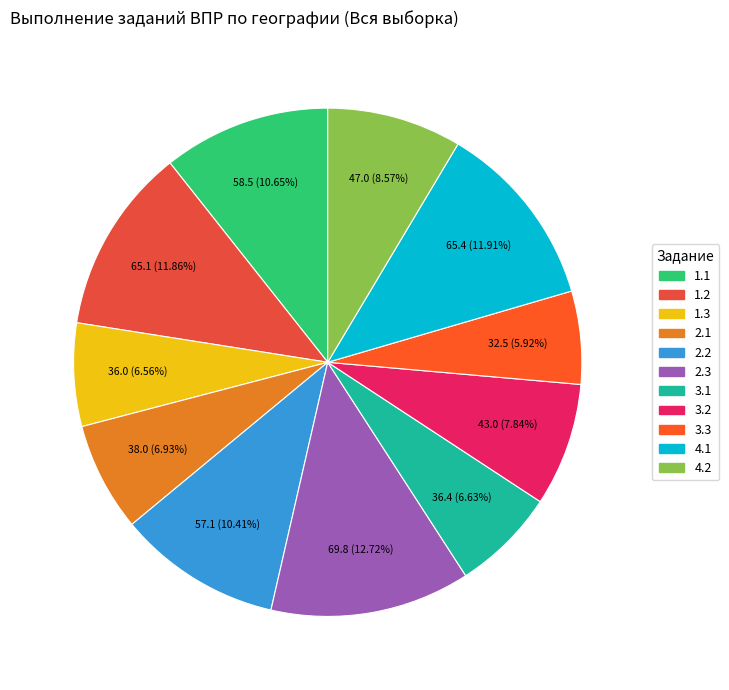

Is 3.3 the majority of the pie?

No